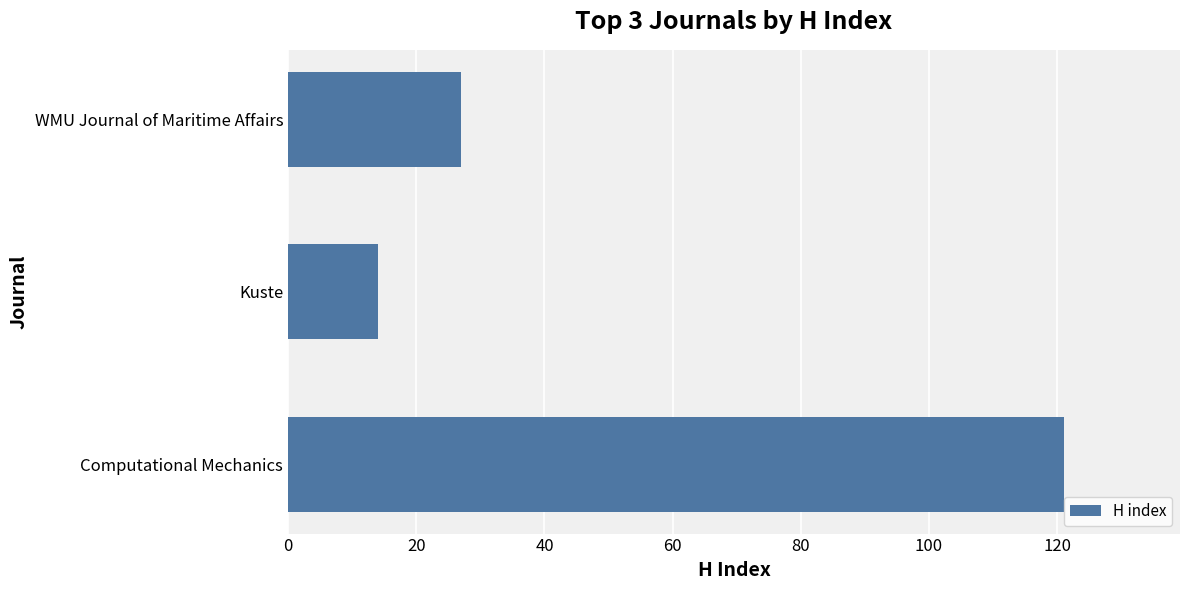

What is the change in value from Kuste to WMU Journal of Maritime Affairs?

+13